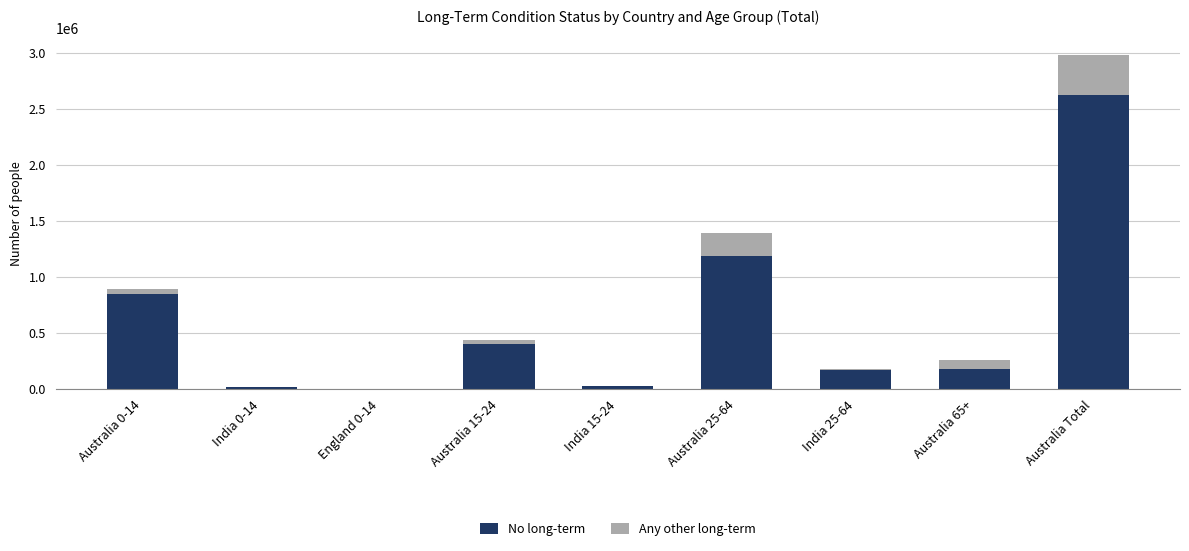

What is the maximum value for No long-term?

2623736